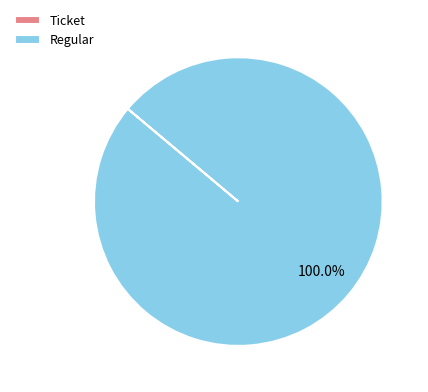

Which slice is the largest?

Regular